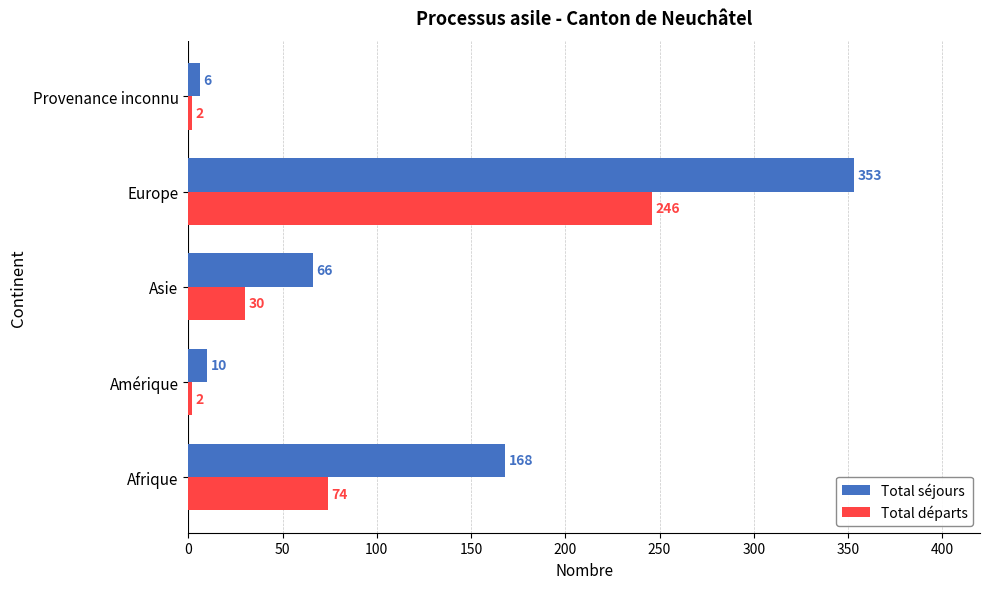

The value of Total séjours at Europe is 497. True or false?

False